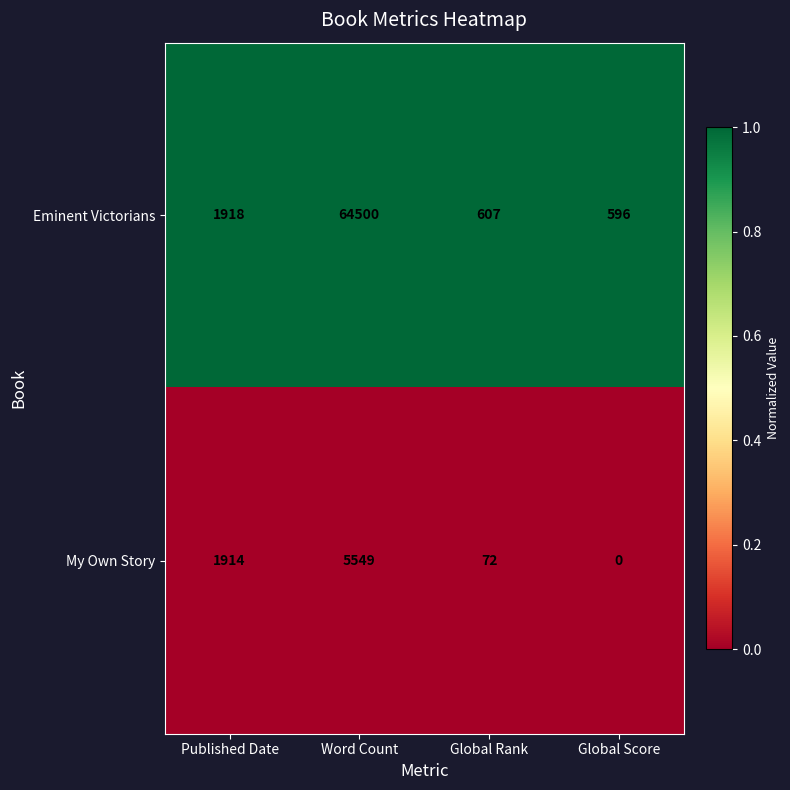

What is the greatest value displayed?

64500